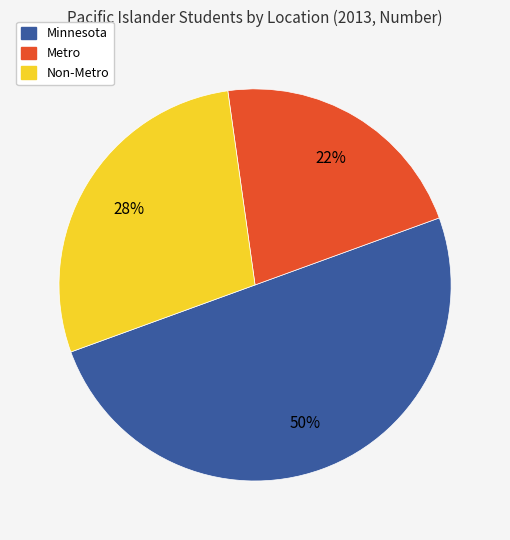

Rank the categories by value from lowest to highest.

Metro, Non-Metro, Minnesota